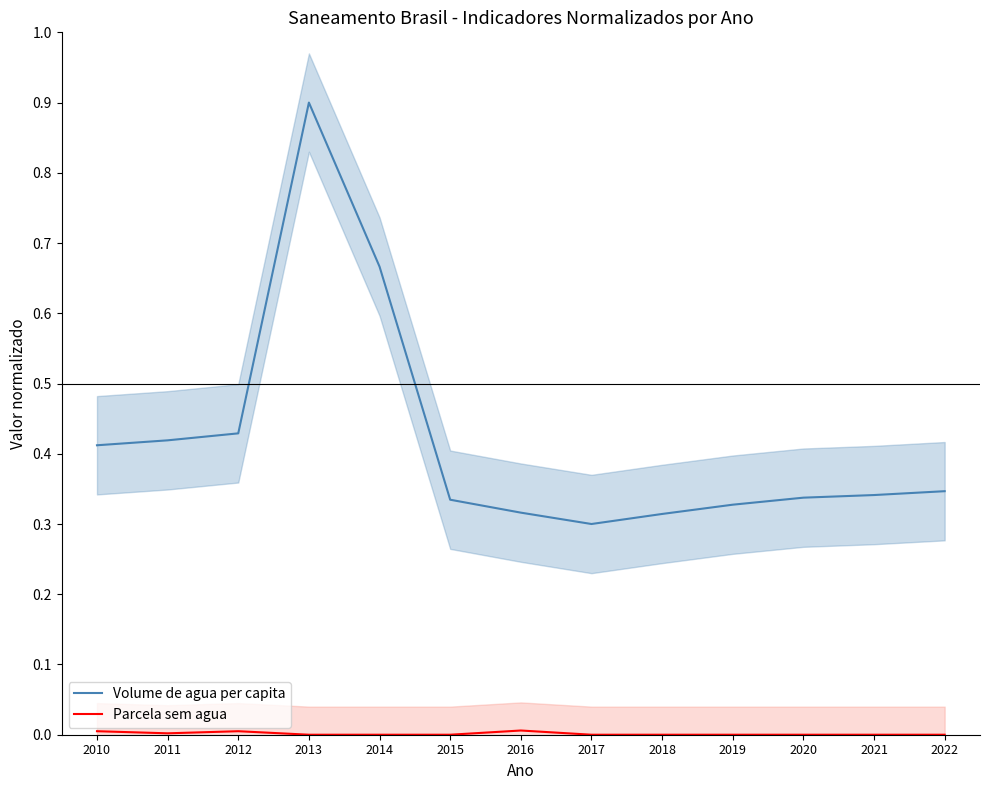

Reading right to left, what are all the values shown in this chart?

Volume de agua per capita: 2022=0.3	2021=0.3	2020=0.3	2019=0.3	2018=0.3	2017=0.3	2016=0.3	2015=0.3	2014=0.7	2013=0.9	2012=0.4	2011=0.4	2010=0.4
Parcela sem agua: 2022=0.0	2021=0.0	2020=0.0	2019=0.0	2018=0.0	2017=0.0	2016=0.0	2015=0.0	2014=0.0	2013=0.0	2012=0.0	2011=0.0	2010=0.0